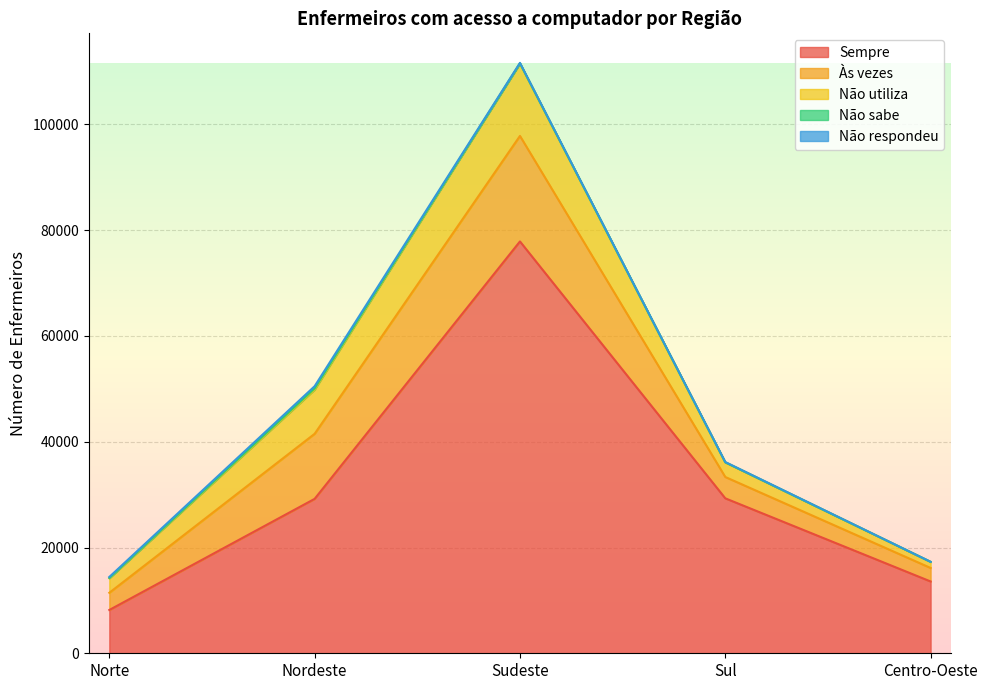

How many lines are shown in the chart?

5